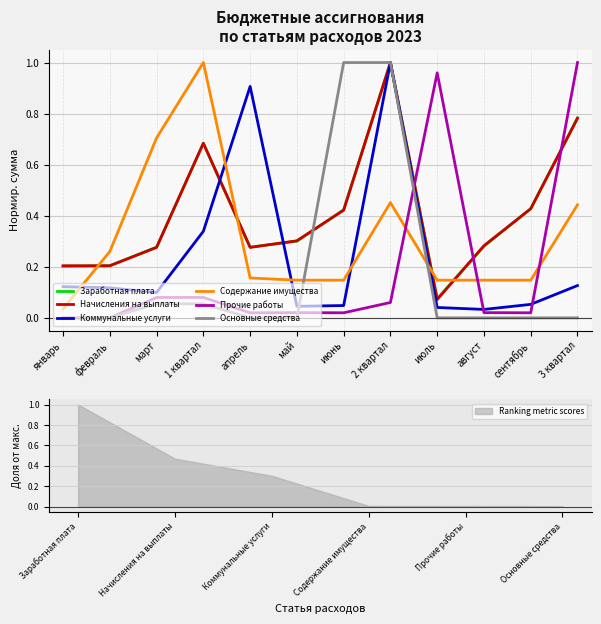

Which series ends up on top after the final intersection of Коммунальные услуги and Заработная плата?

Заработная плата